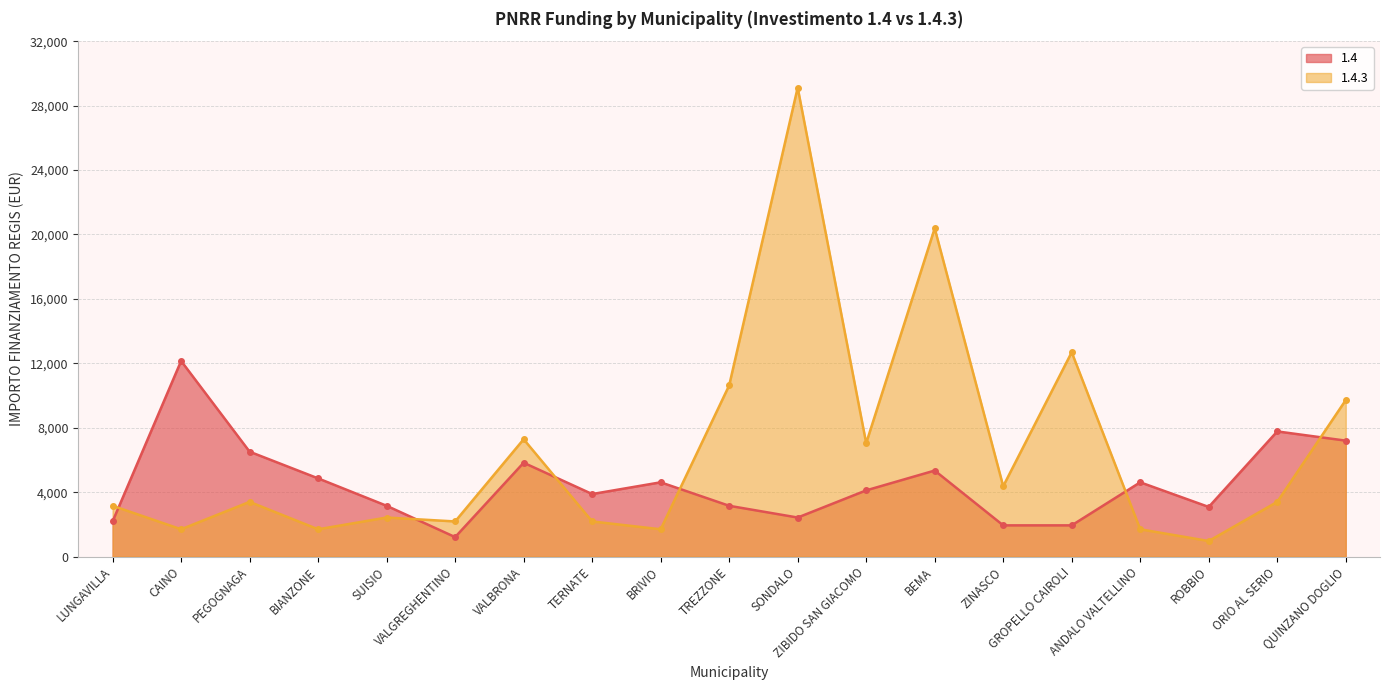

What is the difference between the highest and lowest values at ANDALO VALTELLINO?

2916